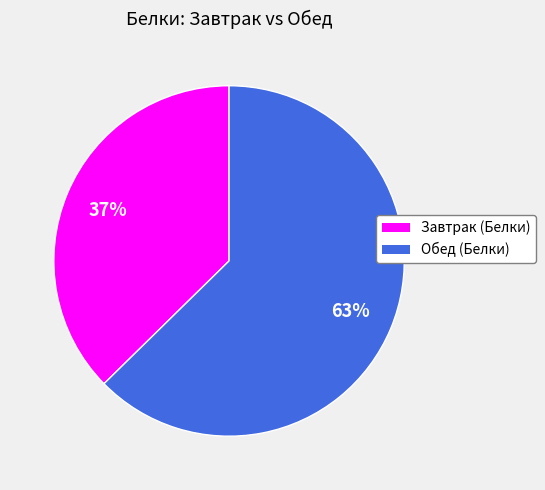

Is the sum of Обед (Белки) and Завтрак (Белки) greater than half?

Yes